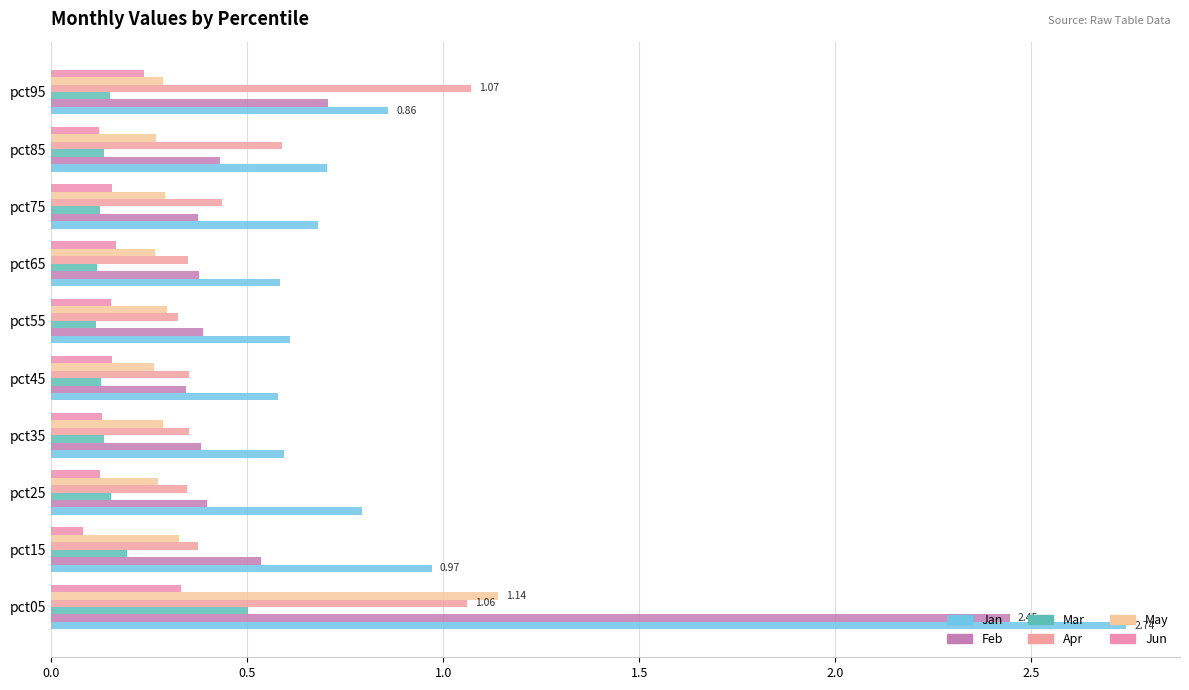

How many categories are shown in the chart?

10